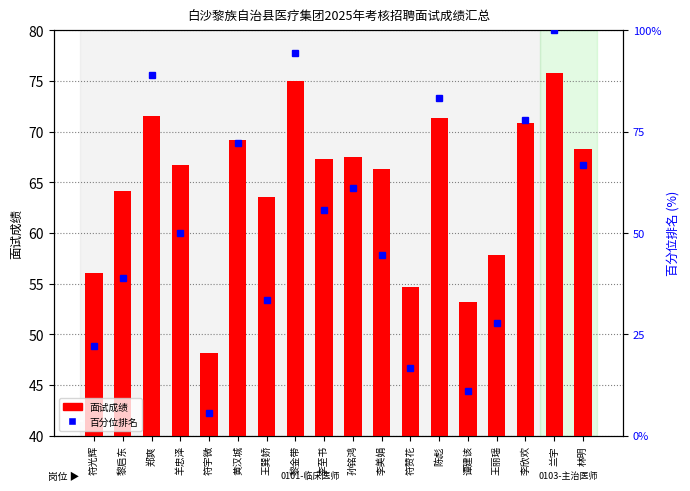

Rank the categories by 百分位排名 value from highest to lowest.

兰宇, 黎金带, 郑爽, 陈彪, 李欣欢, 黄汉城, 林明, 孙铭鸿, 李至书, 羊忠泽, 李美娟, 黎启东, 王巽娇, 王丽瑶, 符光辉, 符赞花, 谭建该, 符宇微